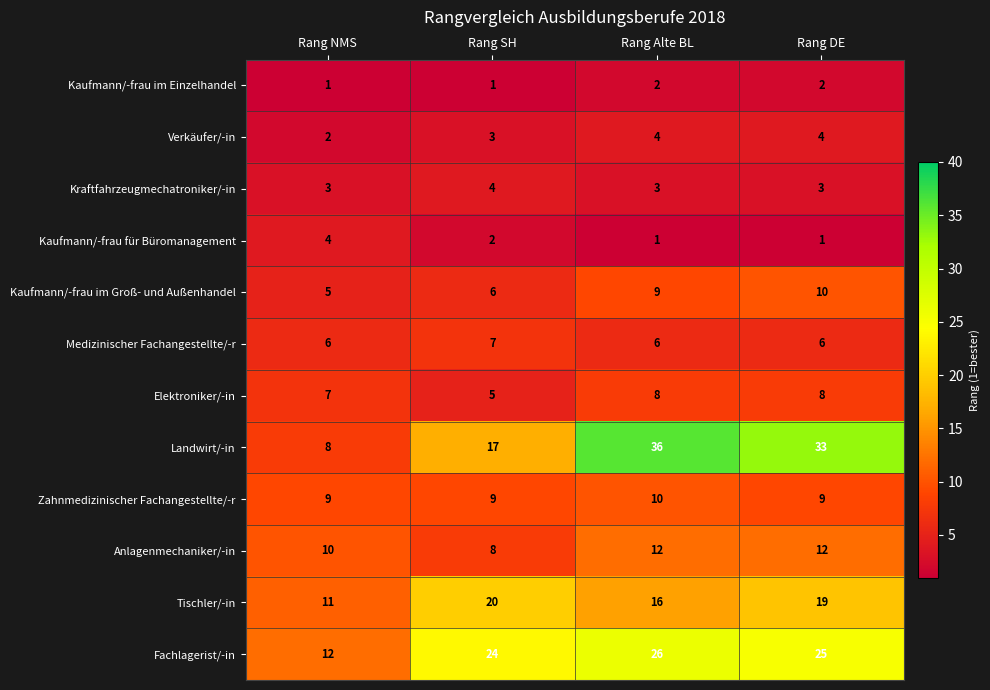

Count the number of categories in the chart.

4